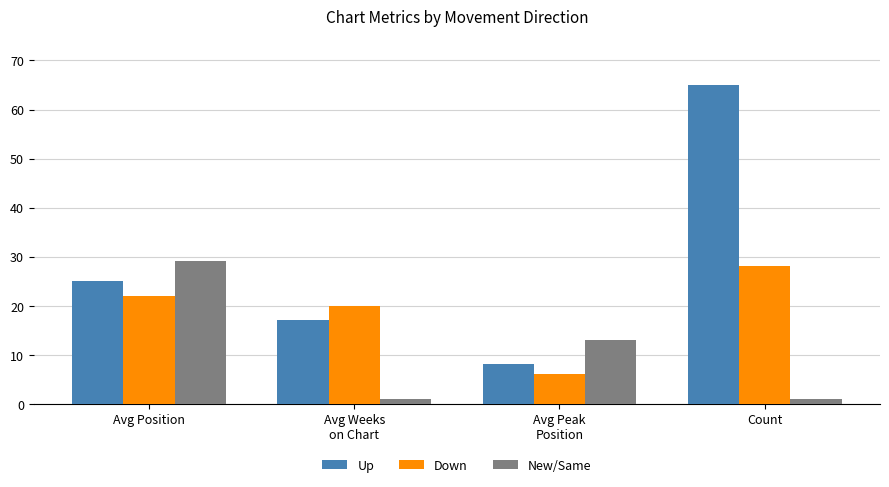

Rank the series by their maximum value, from lowest to highest.

Down, New/Same, Up